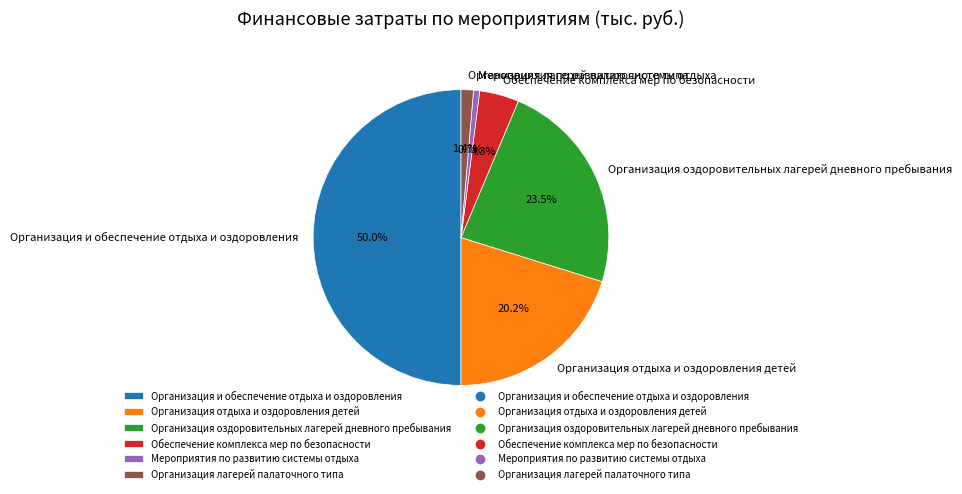

Is Организация оздоровительных лагерей дневного пребывания the majority of the pie?

No